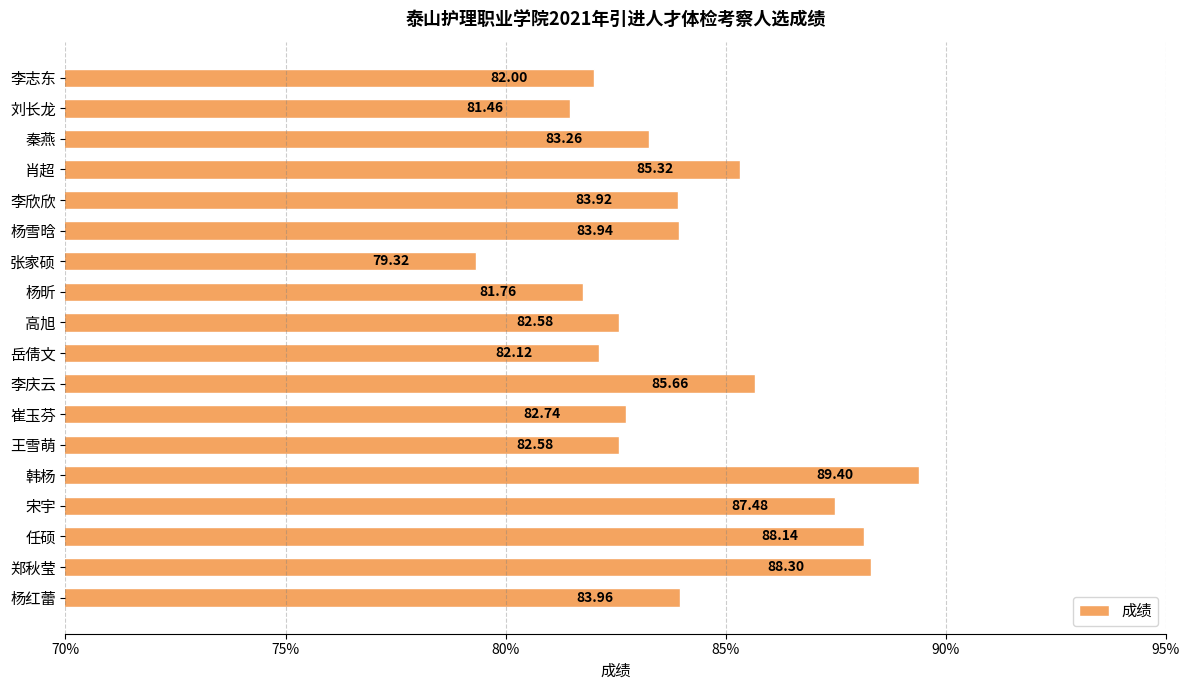

Where is the data nearest to the value 84?

杨红蕾